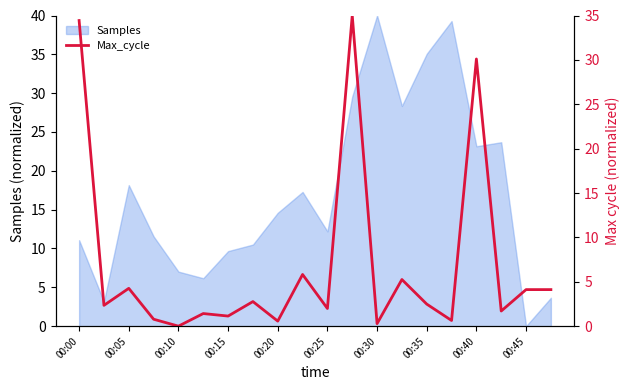

How many points are lower than both their immediate neighbors (excluding endpoints)?

8